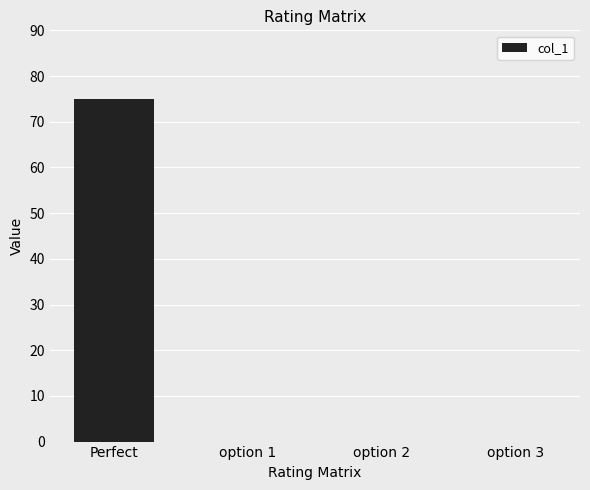

Reading right to left, extract all data points from this chart.

option 3=0	option 2=0	option 1=0	Perfect=75